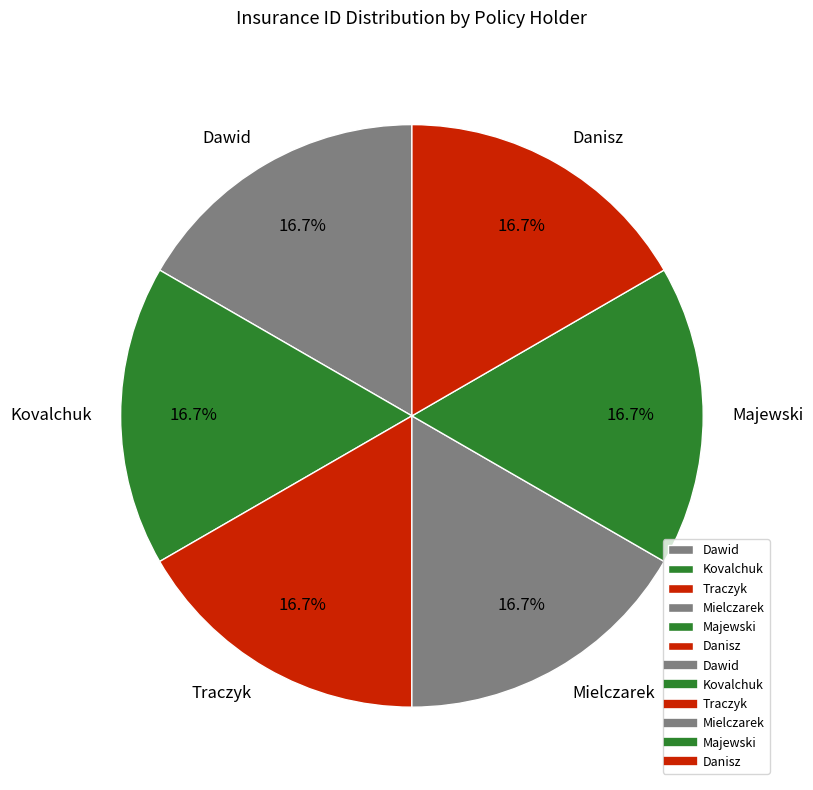

True or false: Danisz accounts for 17% of the total.

True